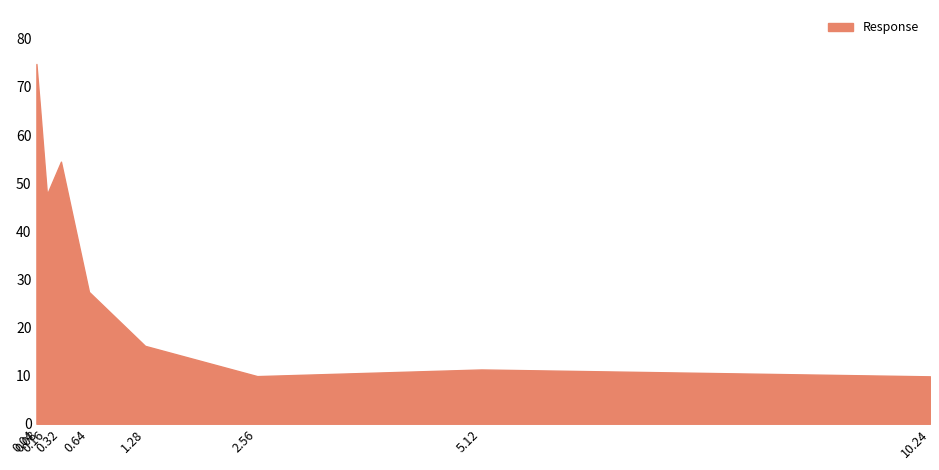

At which label does the data first exceed 27?

0.04